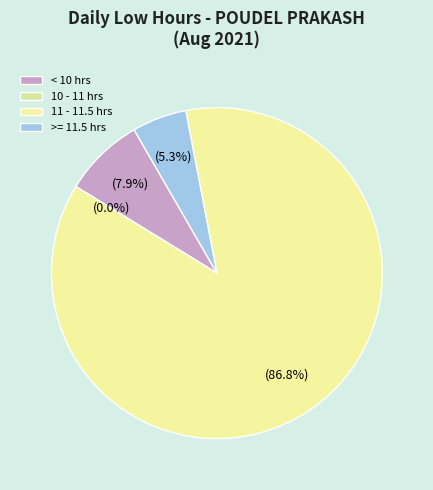

Does Day 13 represent more than half of the total?

No